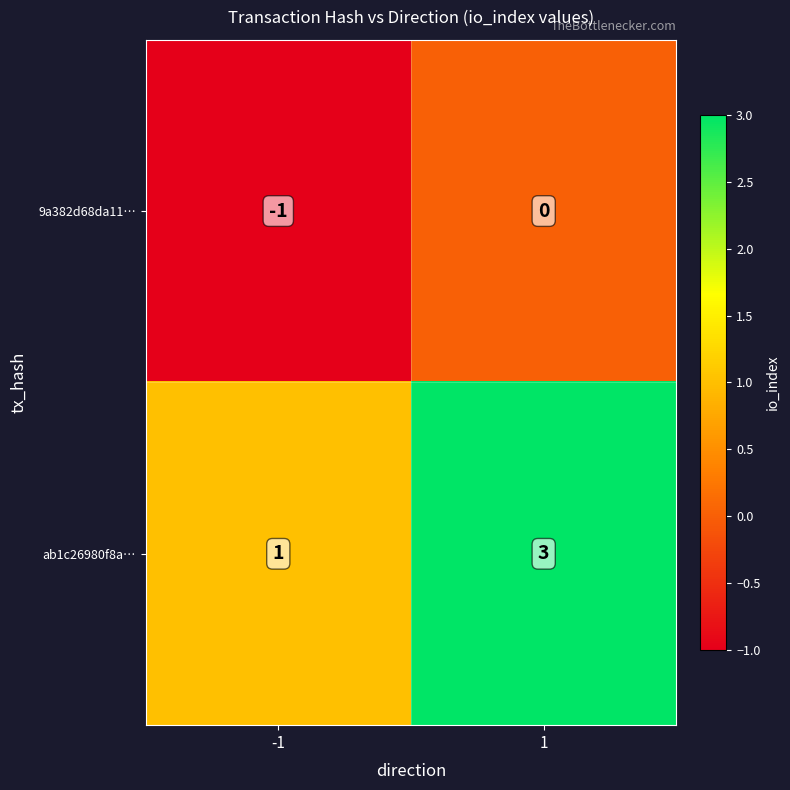

Count the number of categories in the chart.

2